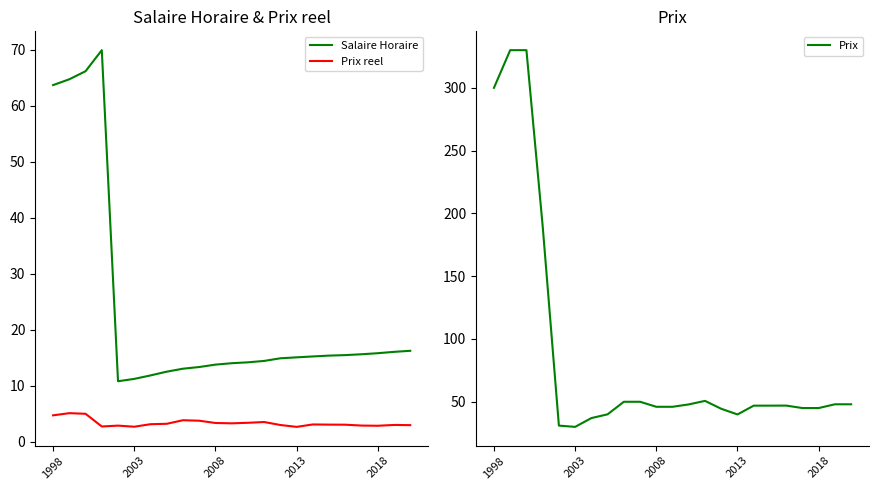

True or false: Prix and Salaire Horaire cross at least once.

False